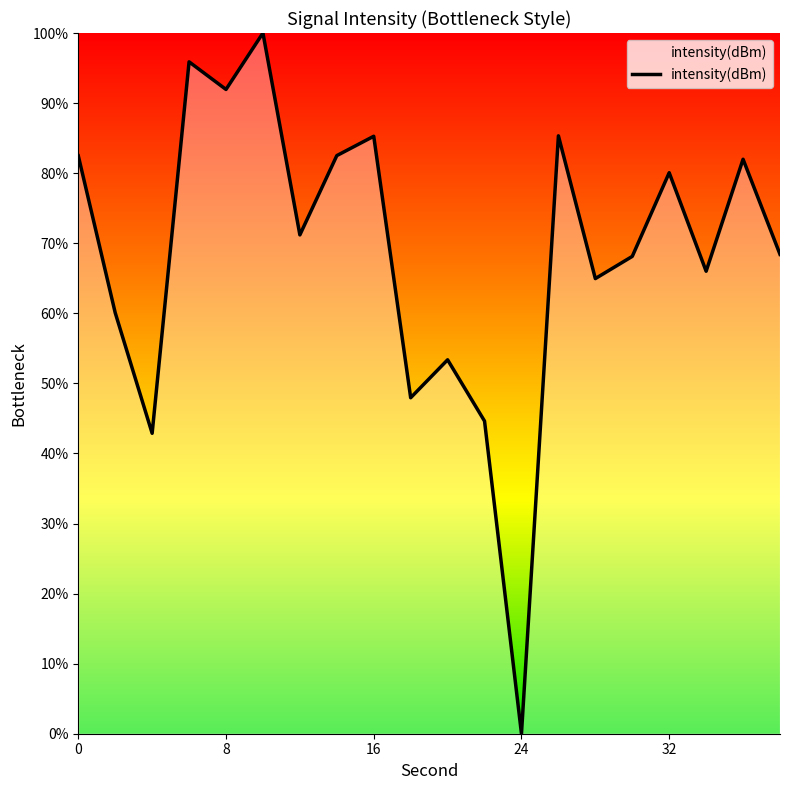

What is the maximum value shown in the chart?

100.0